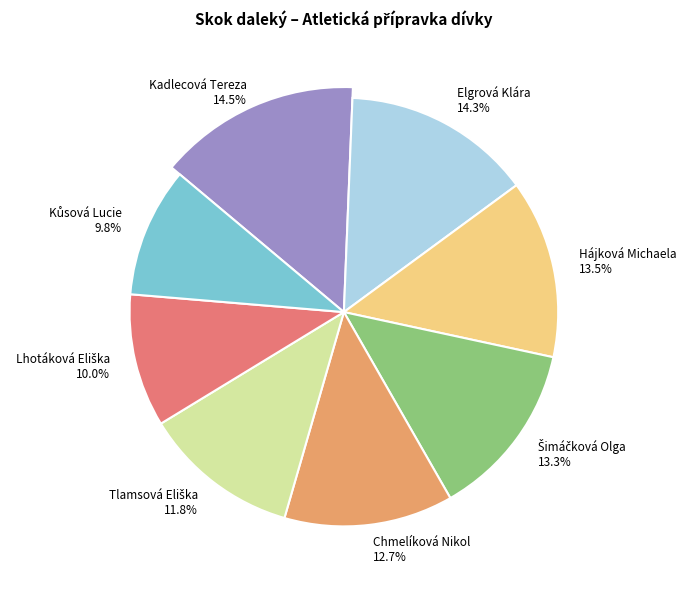

Is it true that Kůsová Lucie is 21% of the pie?

False